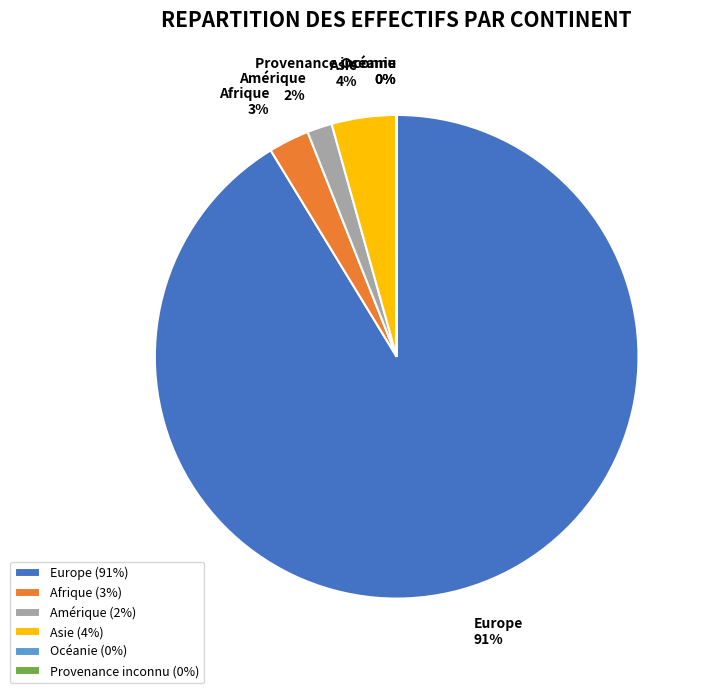

Which slice is the largest?

Europe